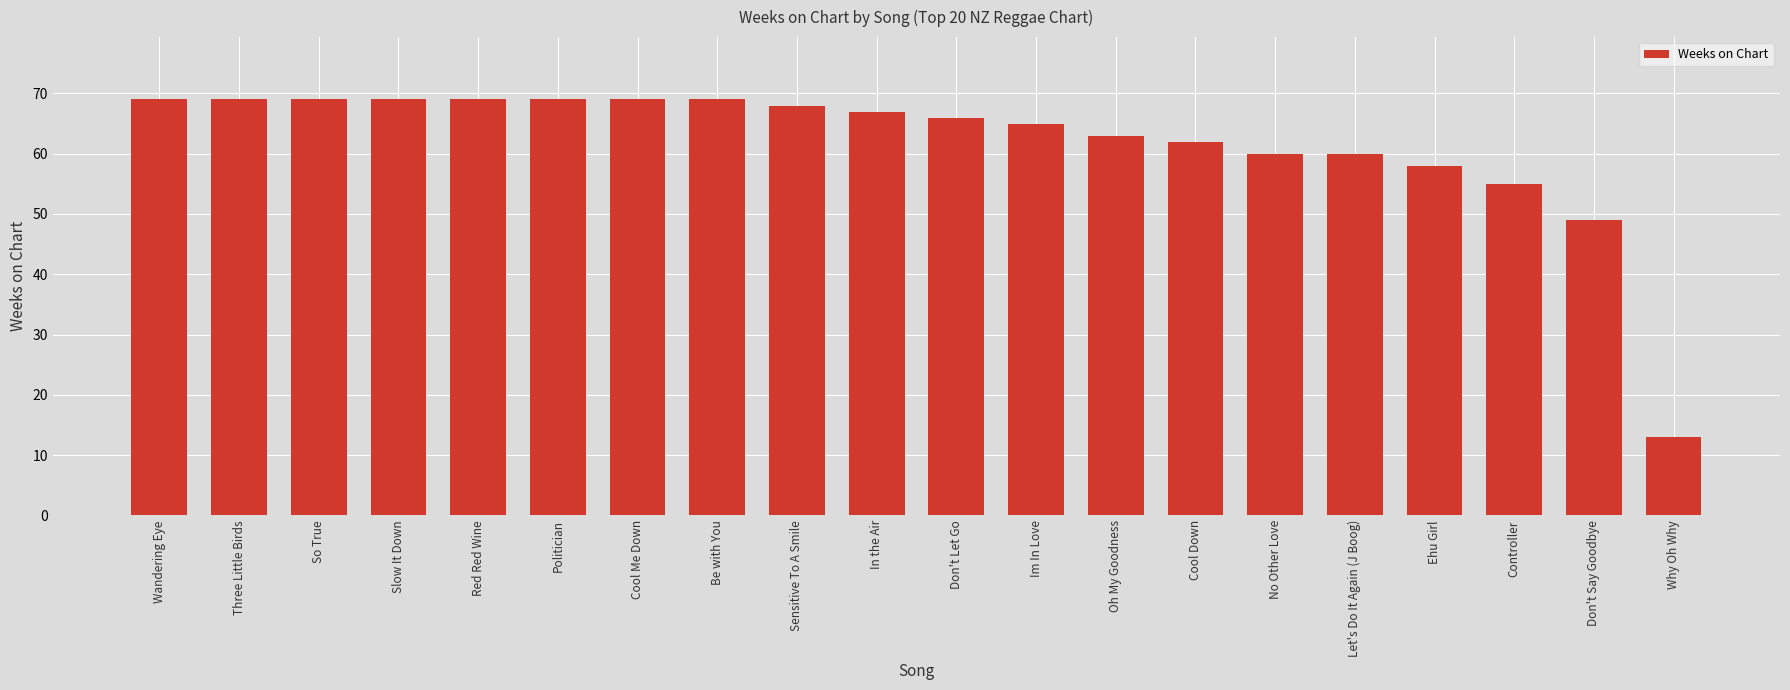

What position from the left is Slow It Down?

4